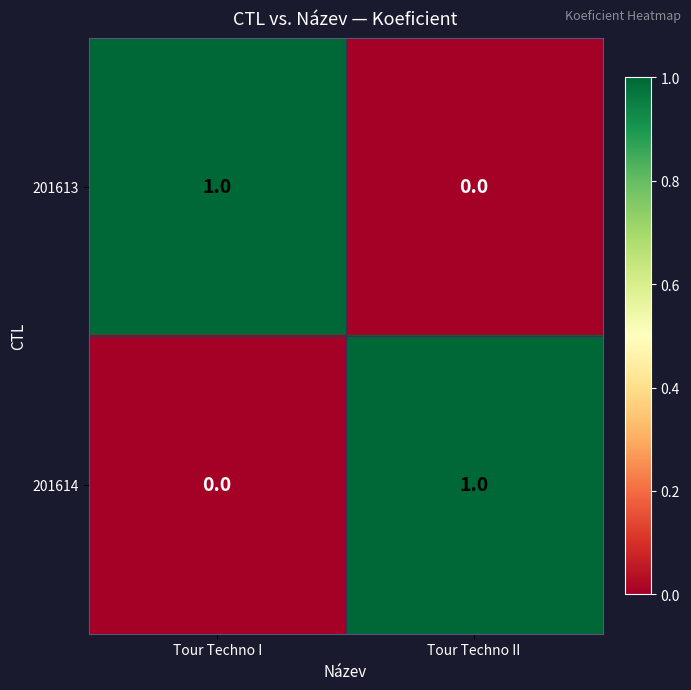

True or false: 201614 has a value of -1 at Tour Techno I.

False